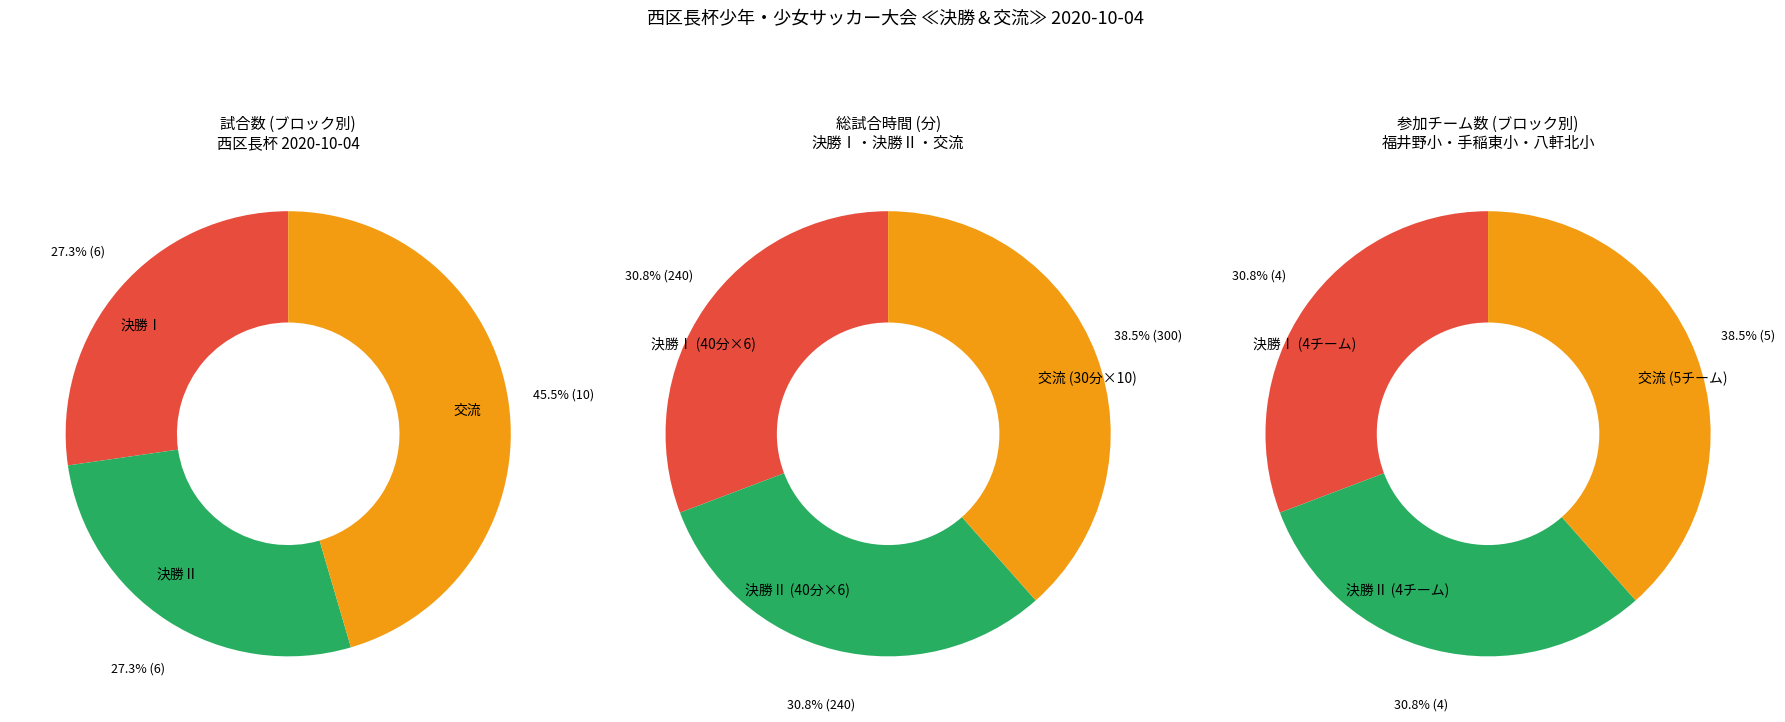

How many segments does this pie chart have?

3